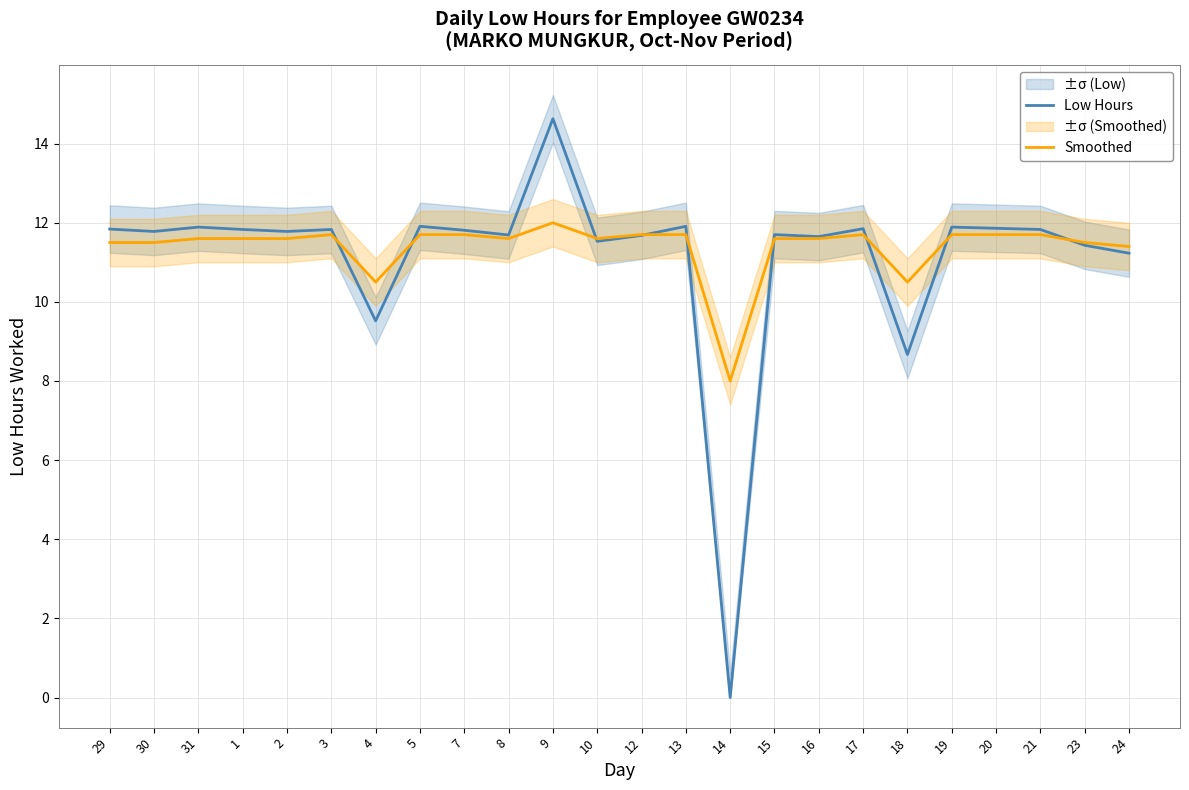

Reading right to left, list all the values displayed in this chart.

Low Hours: 11.2	11.4	11.8	11.9	11.9	8.7	11.8	11.7	11.7	0.0	11.9	11.7	11.5	14.6	11.7	11.8	11.9	9.5	11.8	11.8	11.8	11.9	11.8	11.8
Smoothed: 11.4	11.5	11.7	11.7	11.7	10.5	11.7	11.6	11.6	8.0	11.7	11.7	11.6	12.0	11.6	11.7	11.7	10.5	11.7	11.6	11.6	11.6	11.5	11.5